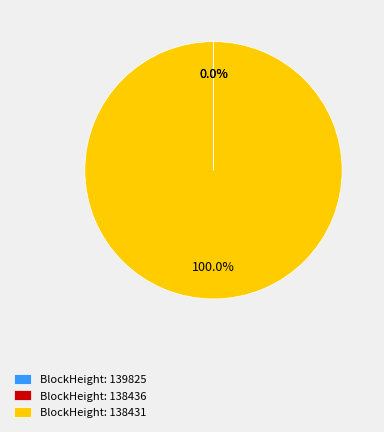

How many slices are in this pie chart?

3